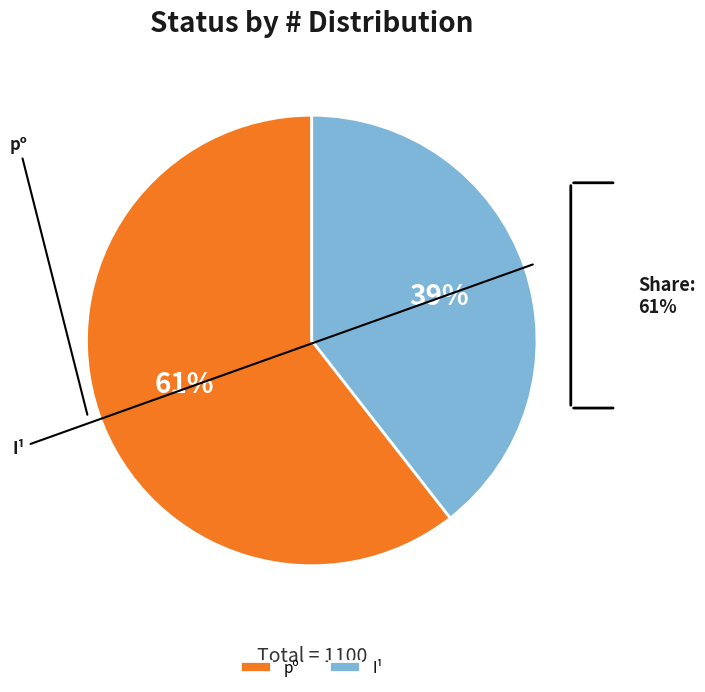

What percentage is the pº slice, to the nearest percent?

61%